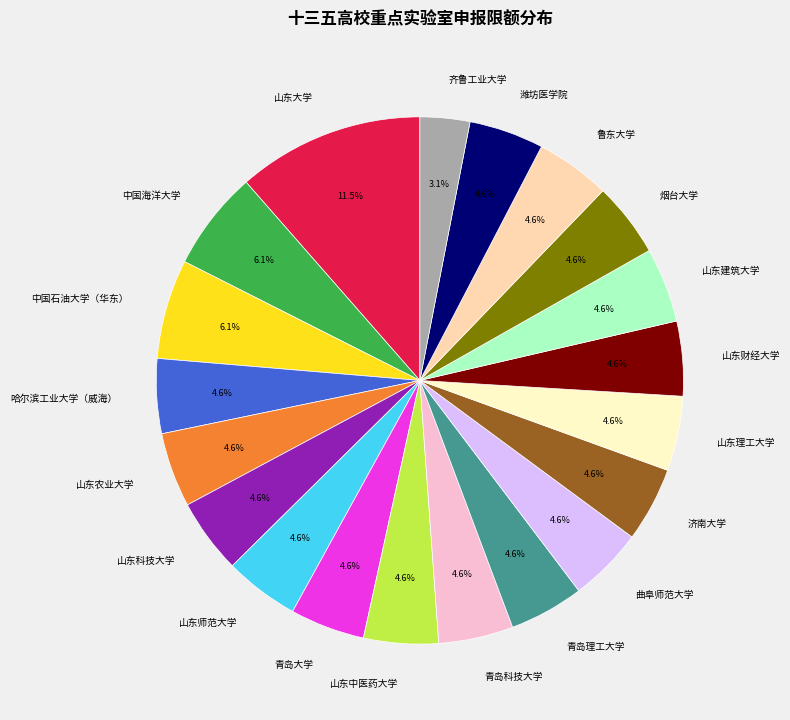

Is there any slice that represents more than half of the pie?

No